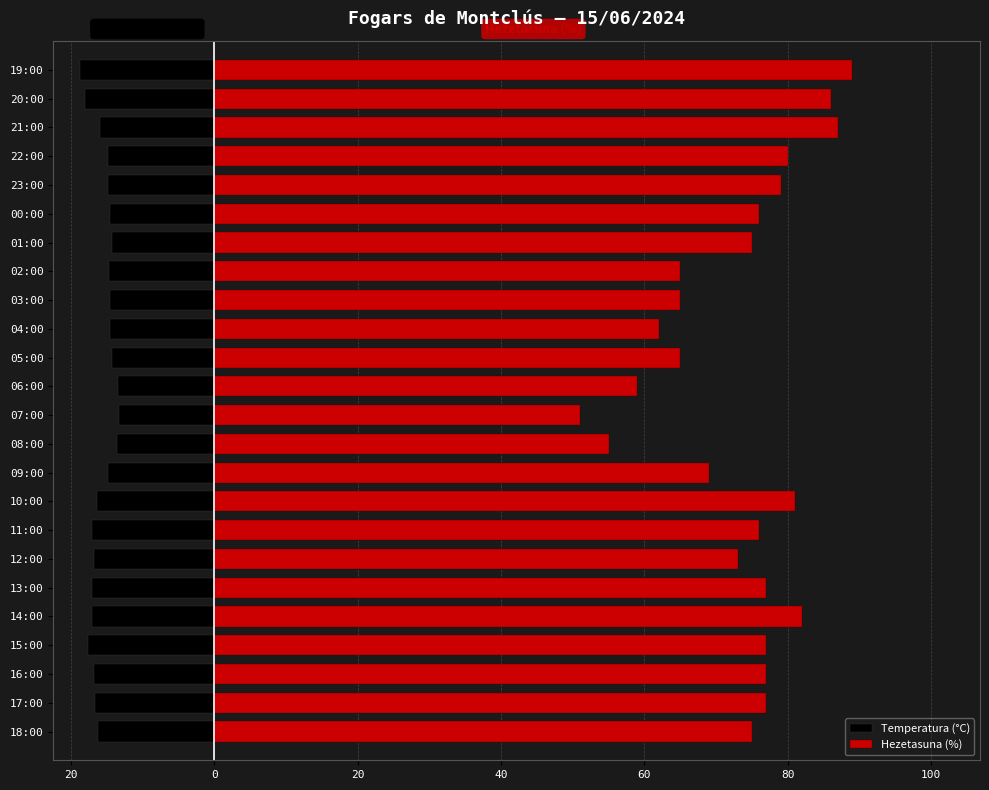

Rank the series at 80 from lowest to highest value.

Temperatura (°C), Hezetasuna (%)